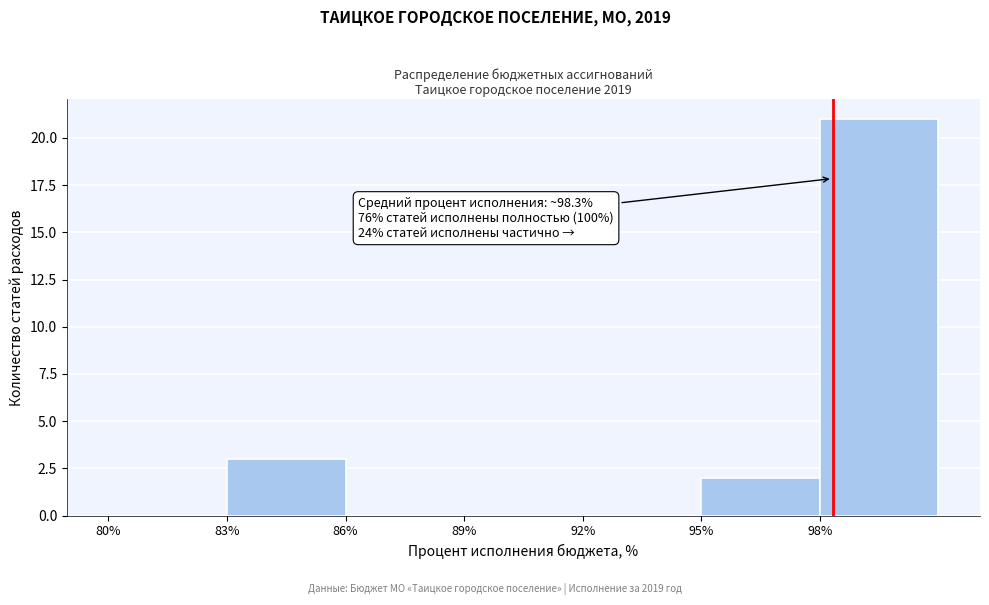

Over which range of the x-axis is the bar tallest?

98 to 101